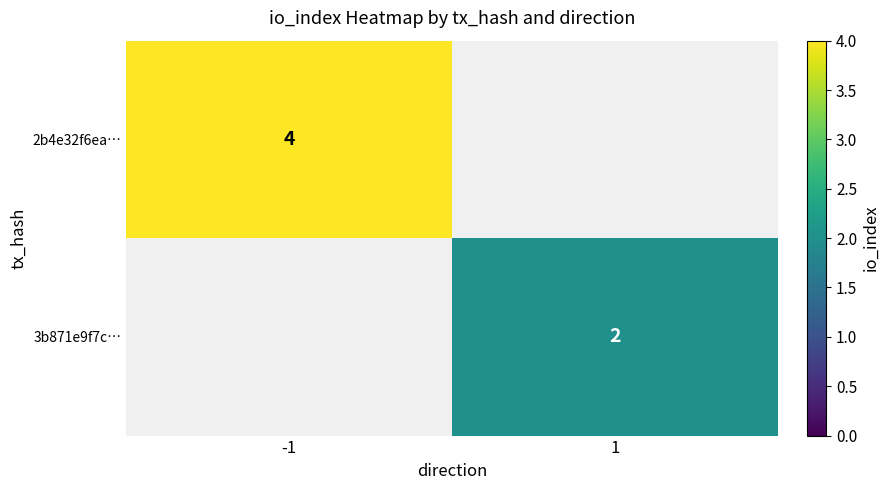

True or false: 3b871e9f7c… has a value of 1 at 1.

False